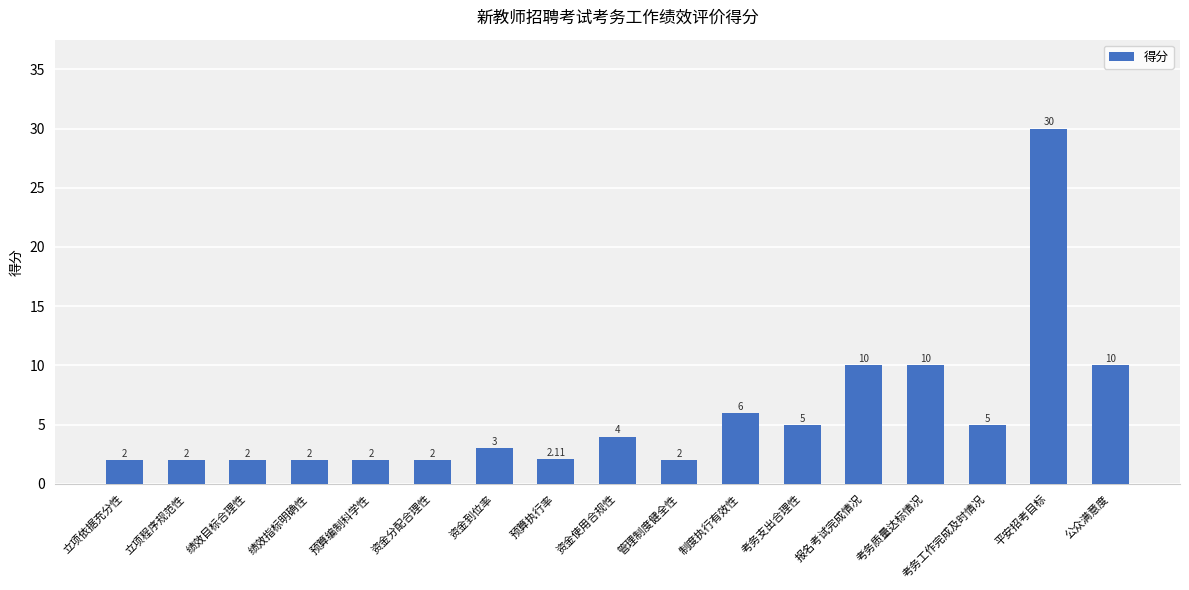

What is the greatest value displayed?

30.0